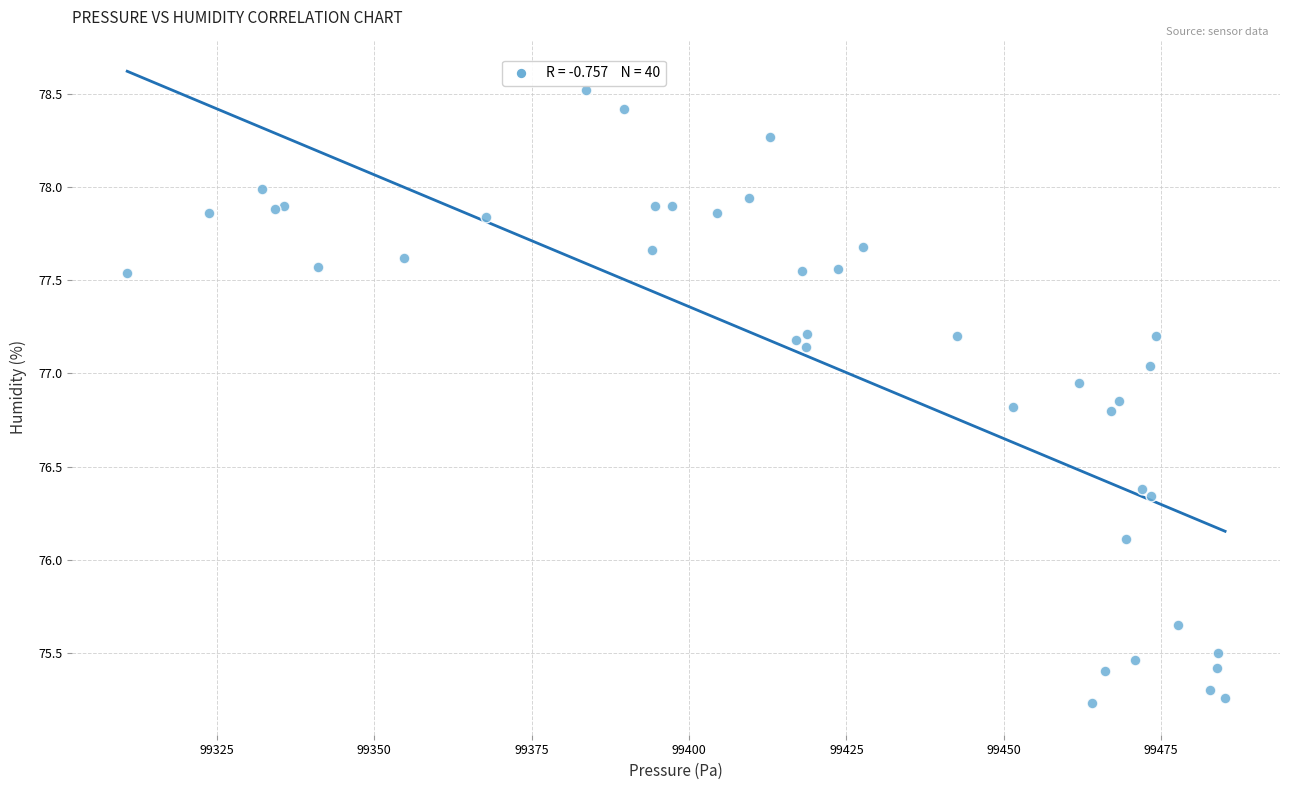

What Y value in the scatter plot is closest to 76?

76.1